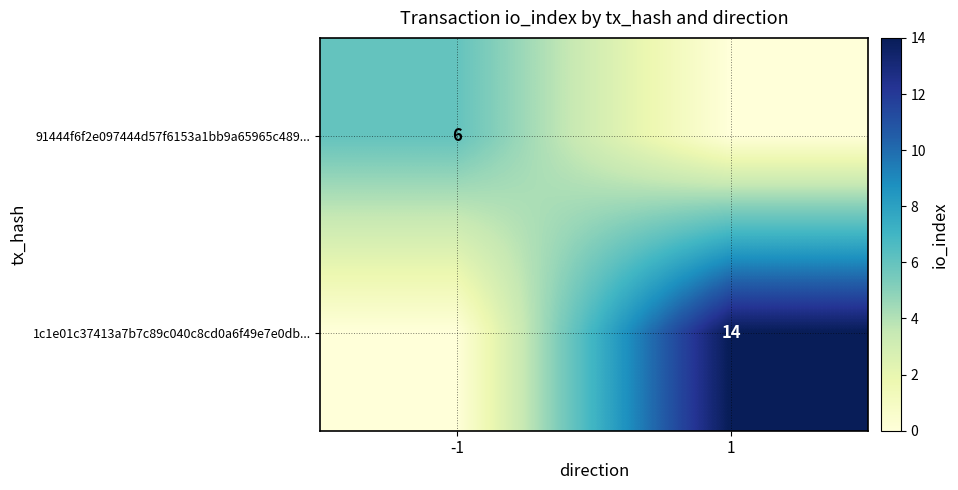

True or false: 1c1e01c37413a7b7c89c040c8cd0a6f49e7e0db... has a value of 14 at 1.

True